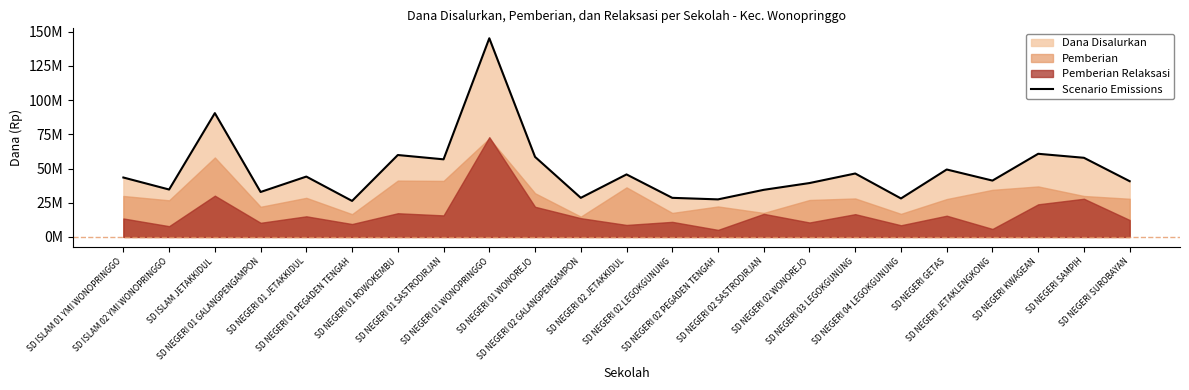

What is the value of the 16th point from the left?

39375000